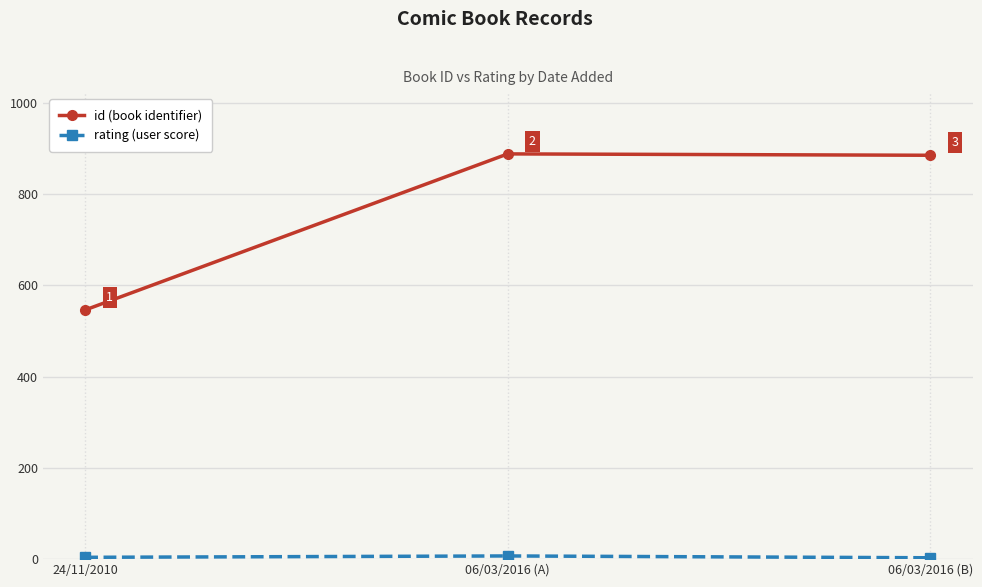

What is the difference between the highest and lowest values at 06/03/2016 (A)?

881